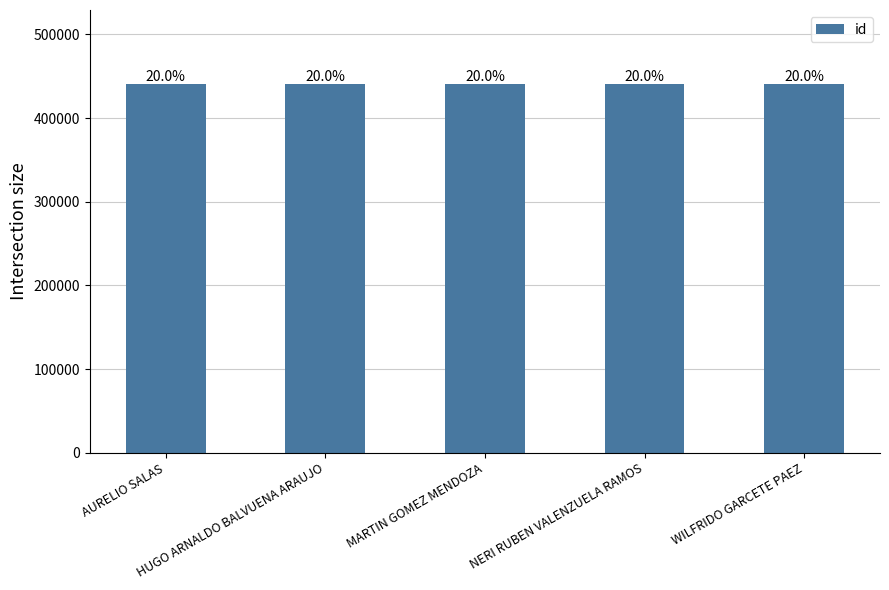

The chart shows a value of 440969 at MARTIN GOMEZ MENDOZA. True or false?

True